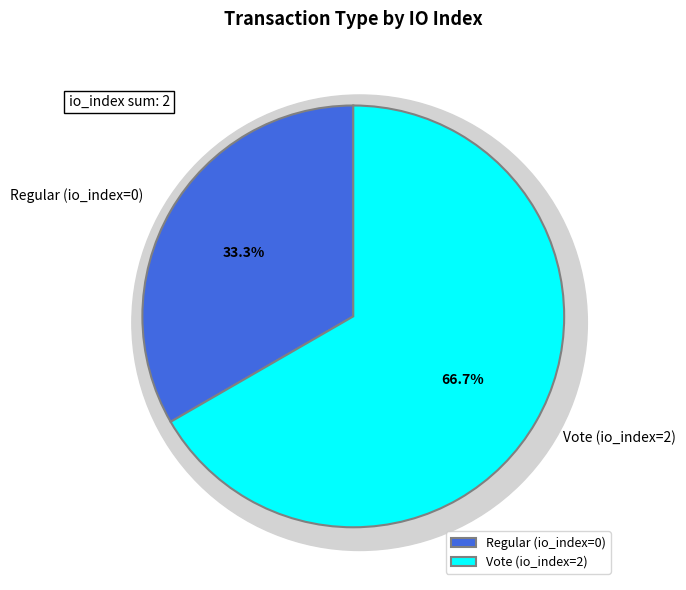

Count the number of slices in the pie.

2